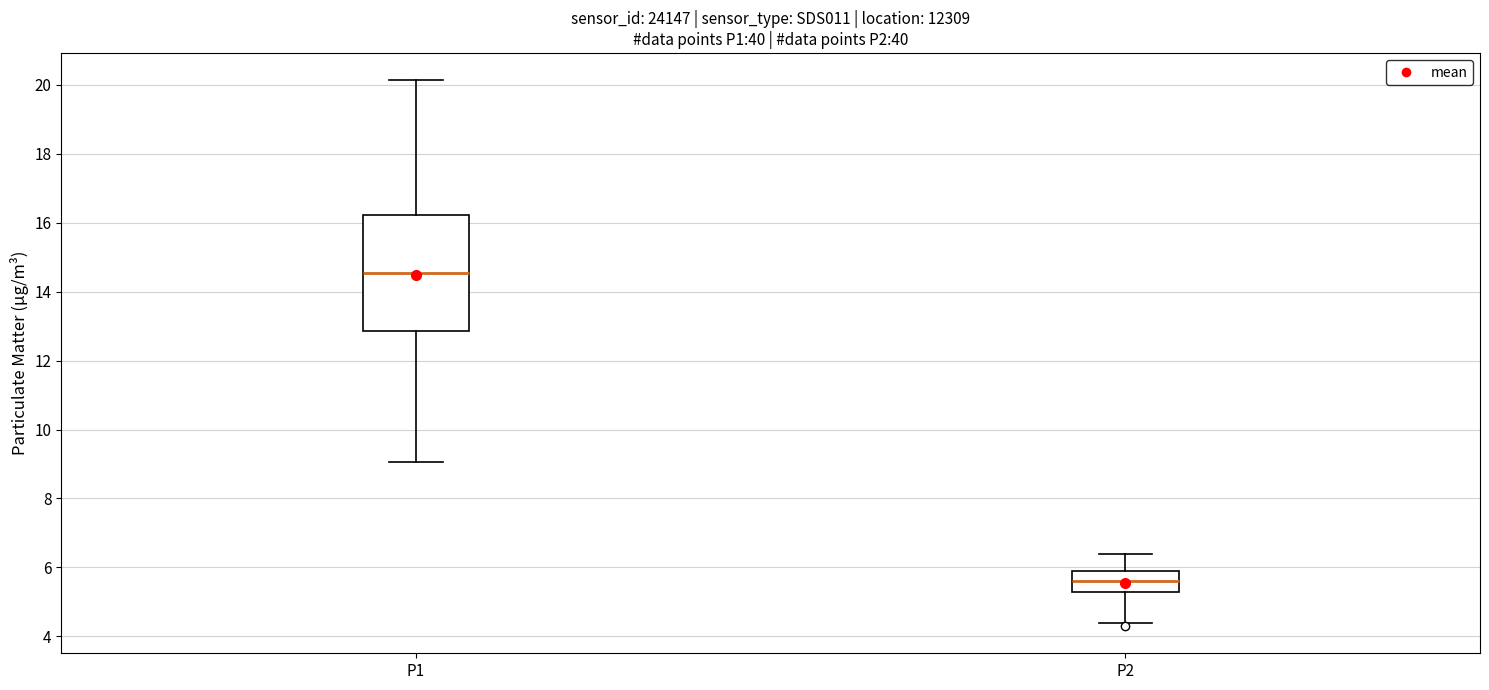

Comparing the boxes themselves (not the whiskers), which one is the tallest?

P1